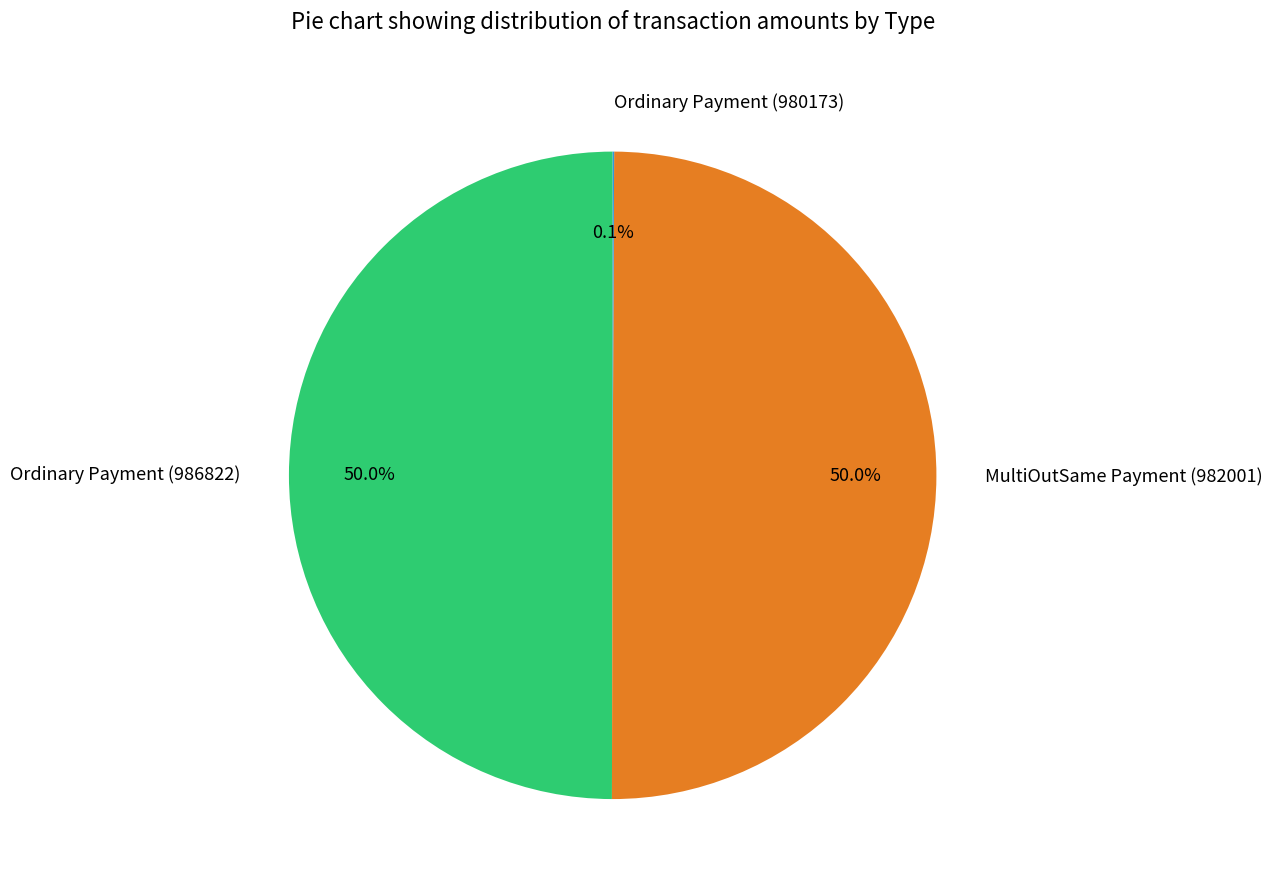

What percentage is NOT represented by MultiOutSame Payment (982001)?

50.0%